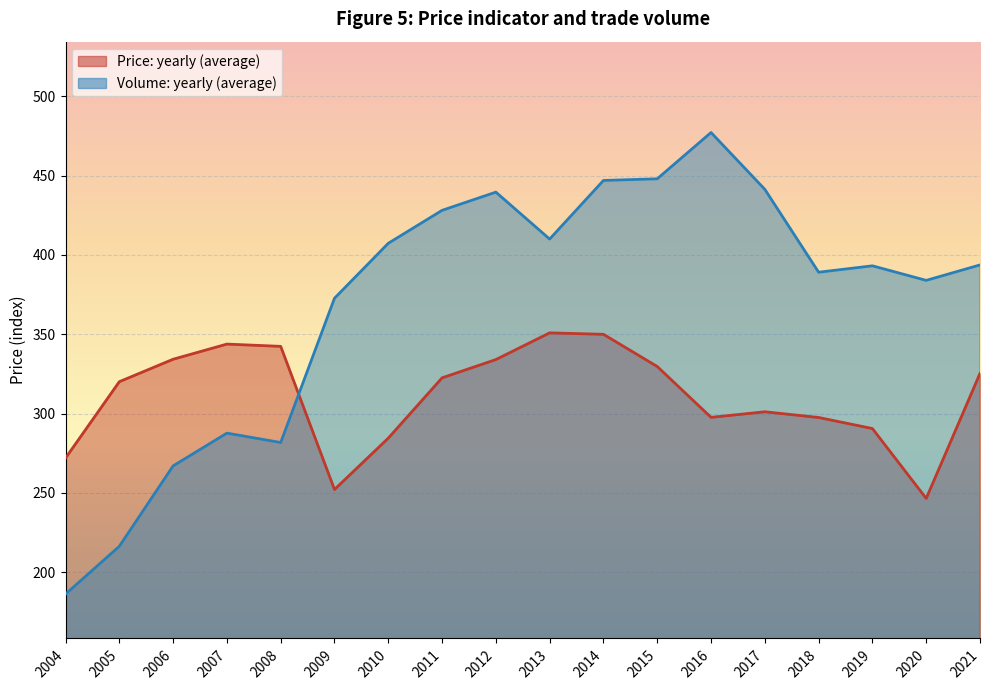

What is the average value of the Volume: yearly (average) series?

370.6